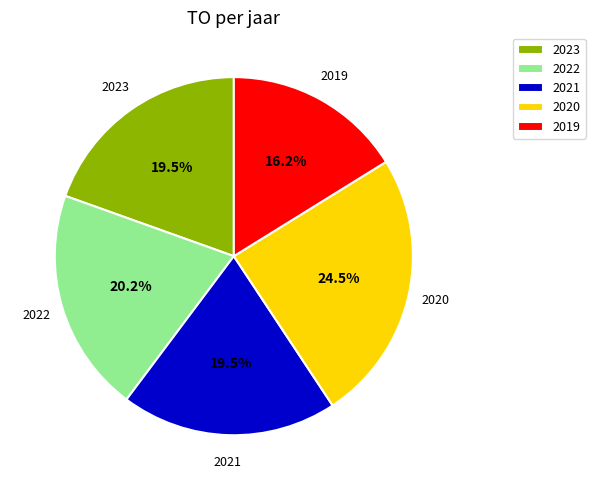

Is 2020 the majority of the pie?

No